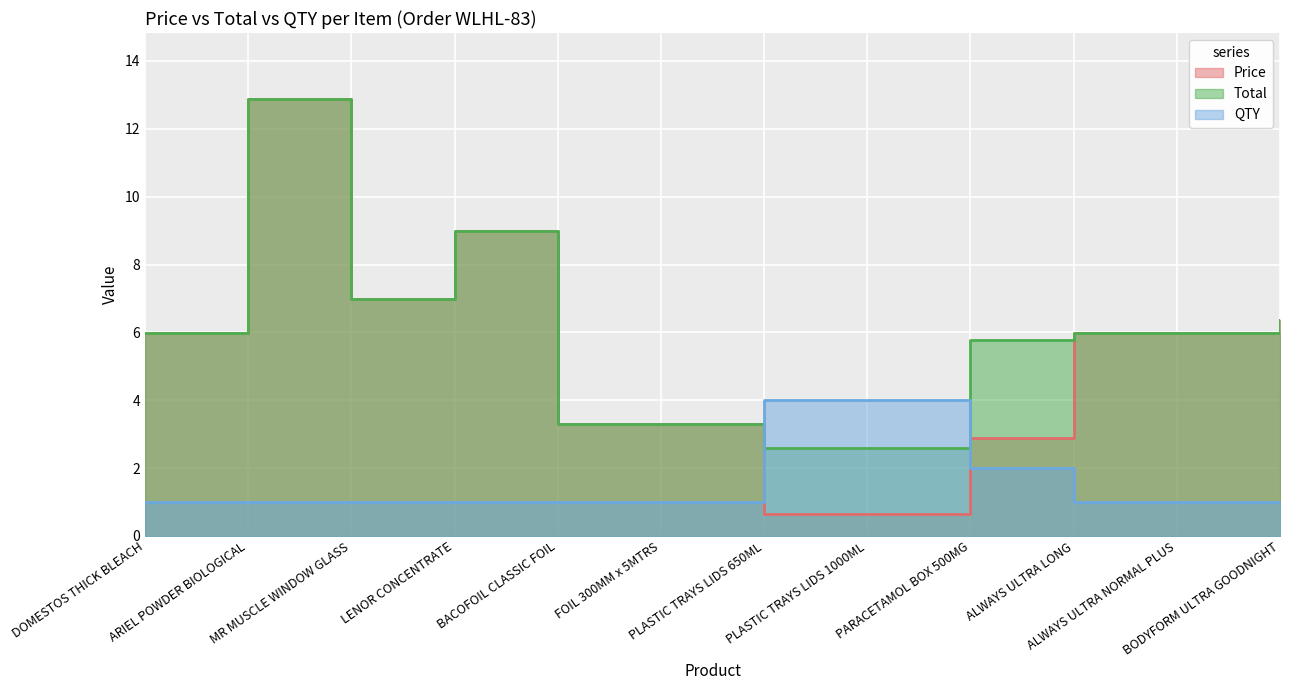

True or false: QTY and Total intersect in this chart.

True